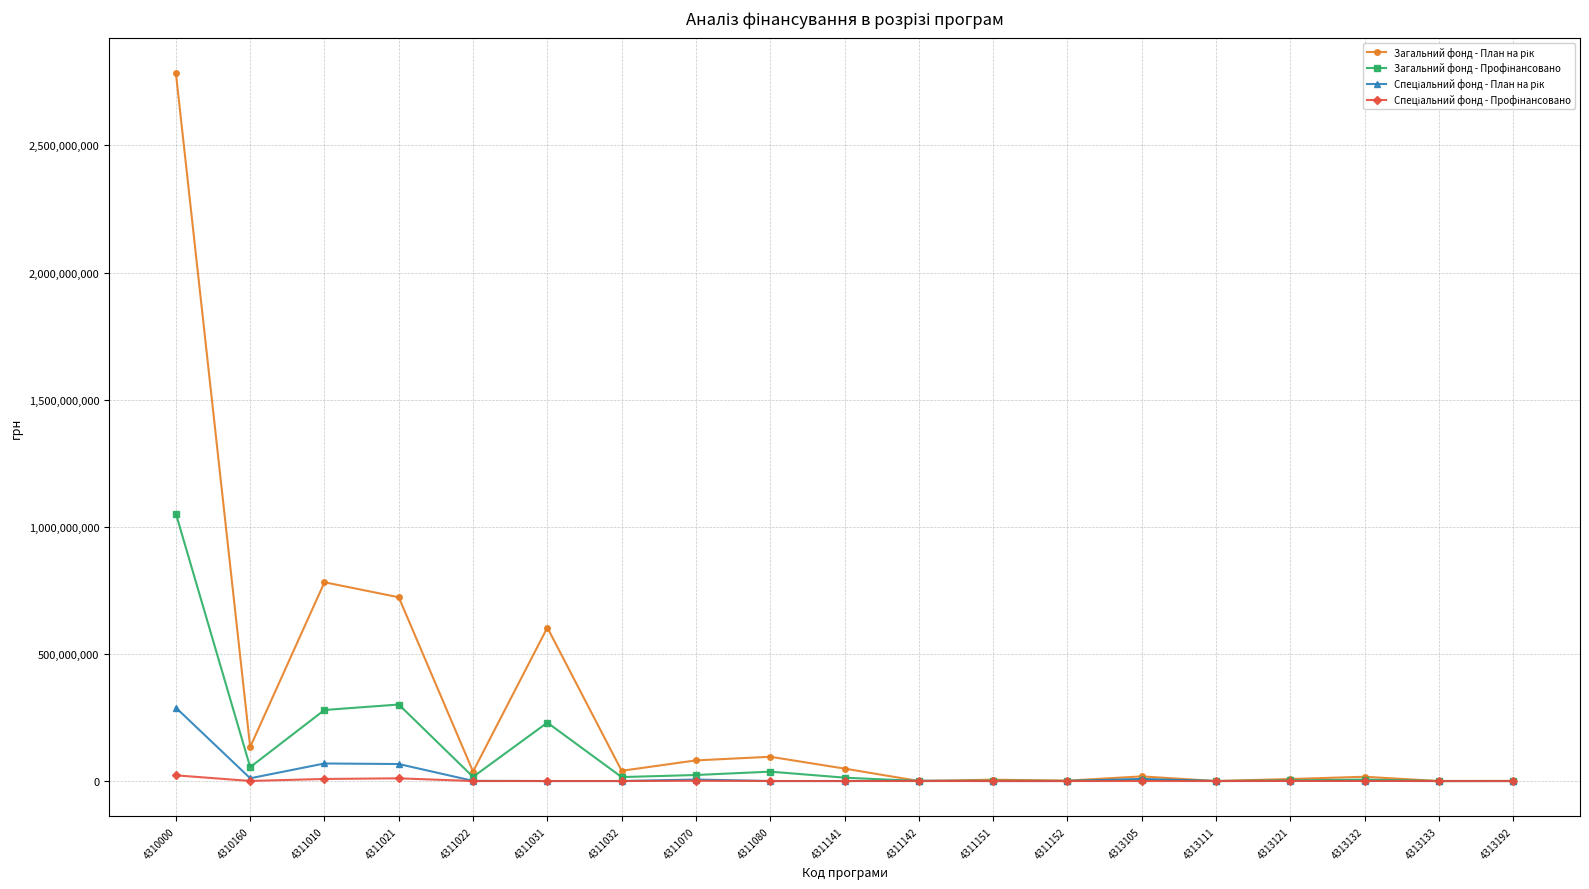

At how many categories does at least one series exceed 553362043?

4